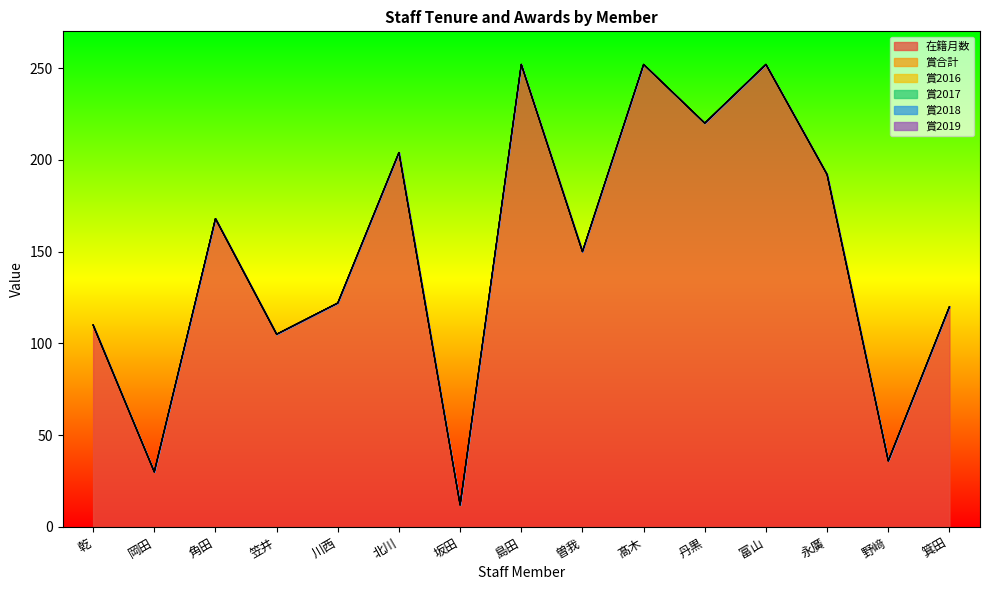

True or false: 賞2019 and 賞2017 intersect in this chart.

False